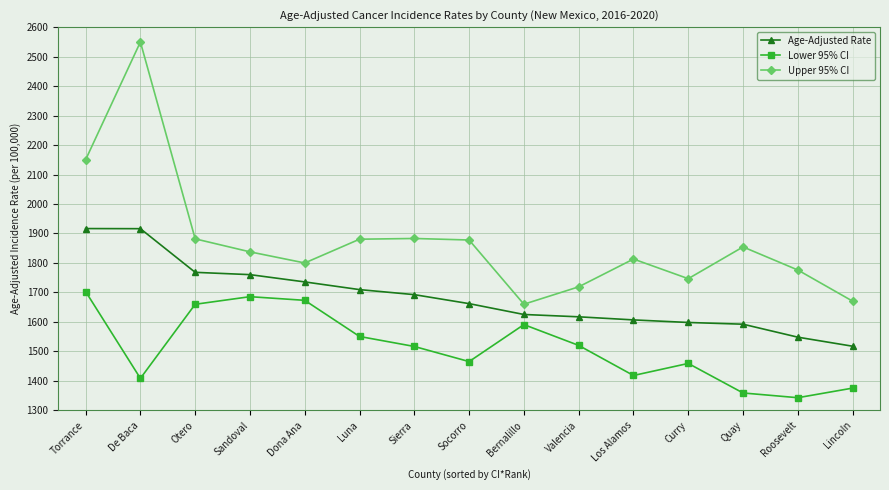

At Sandoval, list the series in order from smallest to largest.

Lower 95% CI, Age-Adjusted Rate, Upper 95% CI